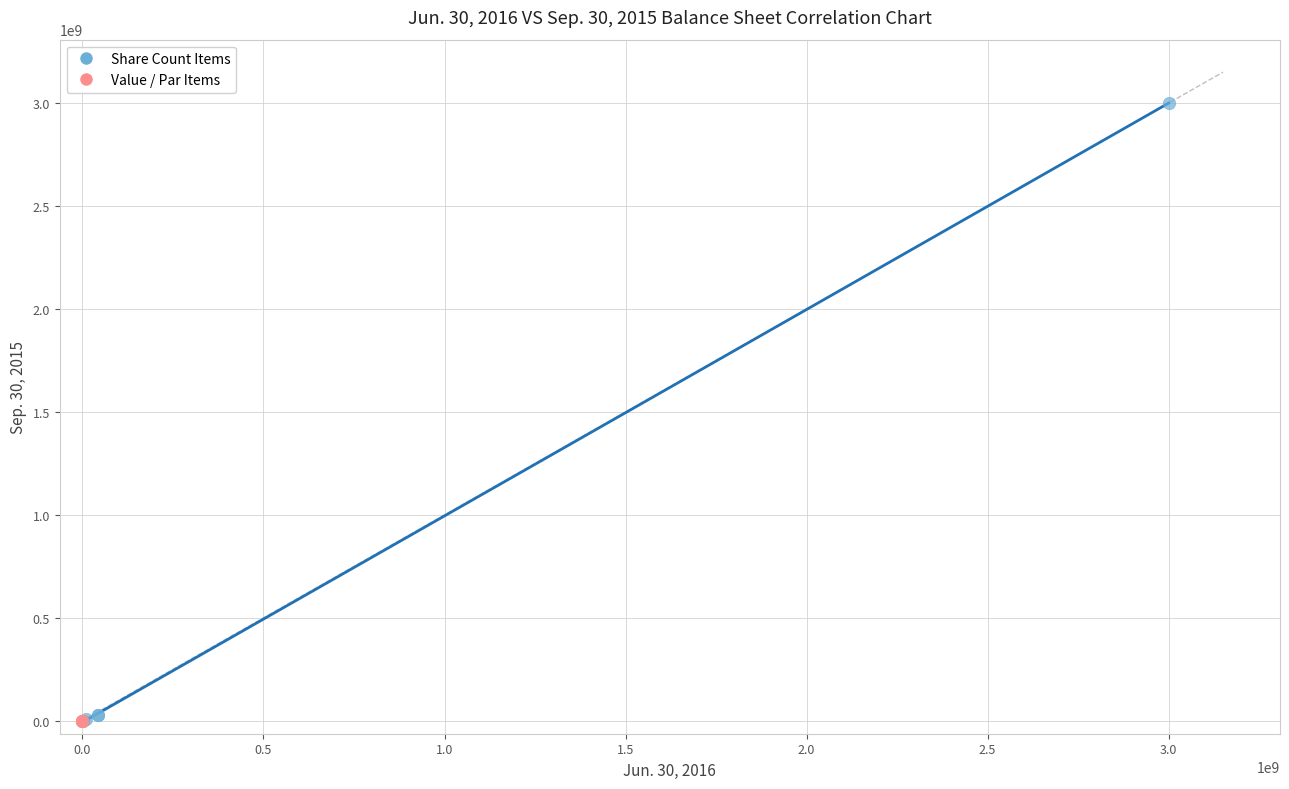

Which series has the widest spread of Y values?

Share Count Items